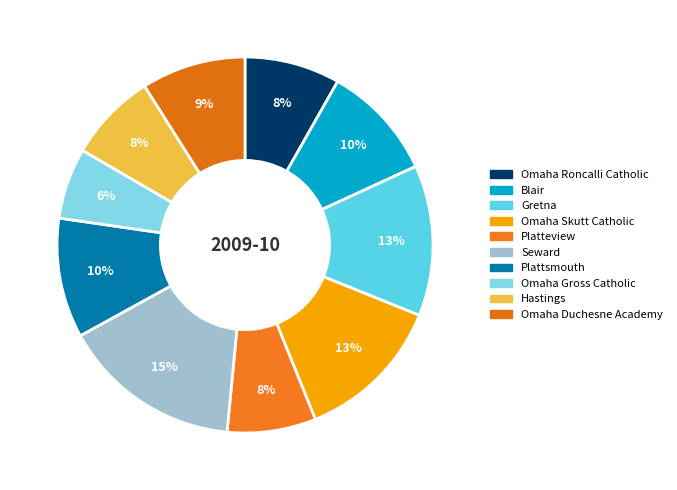

True or false: Omaha Roncalli Catholic accounts for 1% of the total.

False